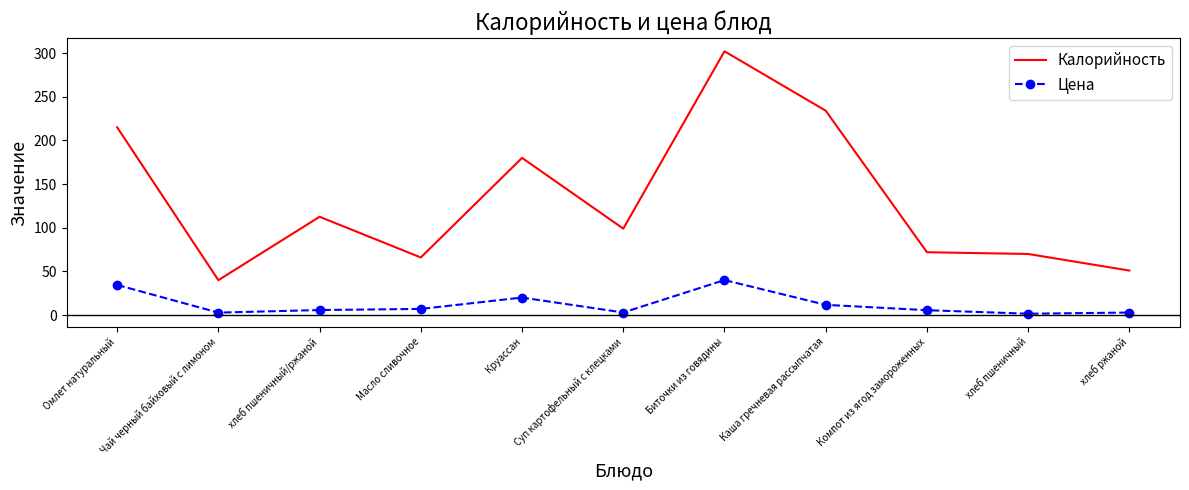

Read the Калорийность value at Омлет натуральный.

215.0